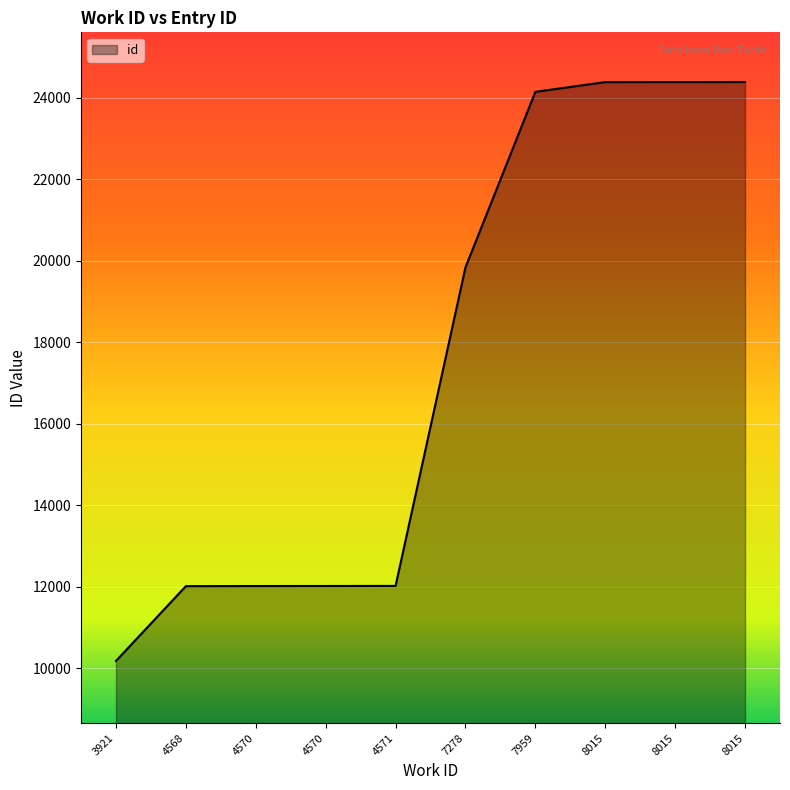

At which label is the value closest to 17277?

7278